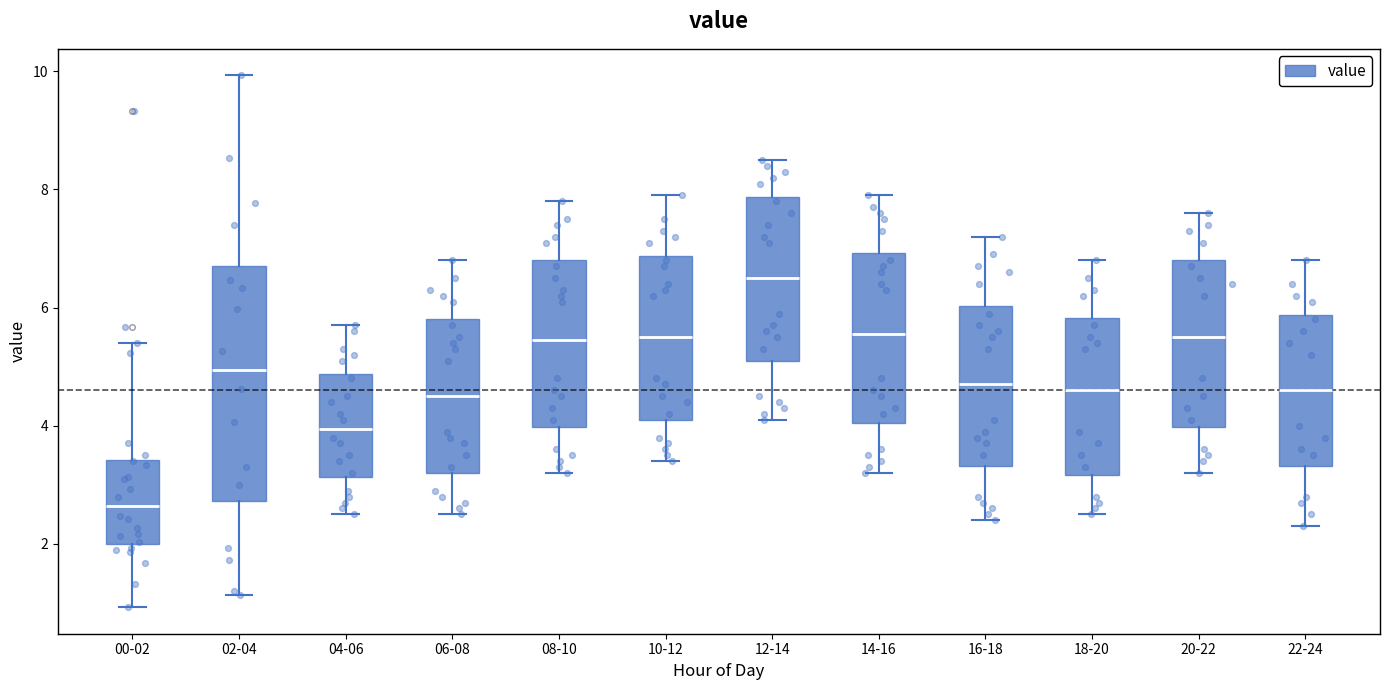

Reading left to right, transcribe this box plot: for each box, give where its median line is, the range the box spans, and where its two whiskers end, as read against the y-axis. The values are not printed on the chart, so give them approximately, as read against the axis.

00-02: median 2.6, box 2.0 to 3.4, whiskers 1.0 to 5.4
02-04: median 5.0, box 2.8 to 6.8, whiskers 1.2 to 10.0
04-06: median 4.0, box 3.2 to 4.8, whiskers 2.6 to 5.8
06-08: median 4.6, box 3.2 to 5.8, whiskers 2.6 to 6.8
08-10: median 5.4, box 4.0 to 6.8, whiskers 3.2 to 7.8
10-12: median 5.6, box 4.2 to 6.8, whiskers 3.4 to 8.0
12-14: median 6.6, box 5.2 to 7.8, whiskers 4.2 to 8.6
14-16: median 5.6, box 4.0 to 7.0, whiskers 3.2 to 8.0
16-18: median 4.8, box 3.4 to 6.0, whiskers 2.4 to 7.2
18-20: median 4.6, box 3.2 to 5.8, whiskers 2.6 to 6.8
20-22: median 5.6, box 4.0 to 6.8, whiskers 3.2 to 7.6
22-24: median 4.6, box 3.4 to 5.8, whiskers 2.4 to 6.8